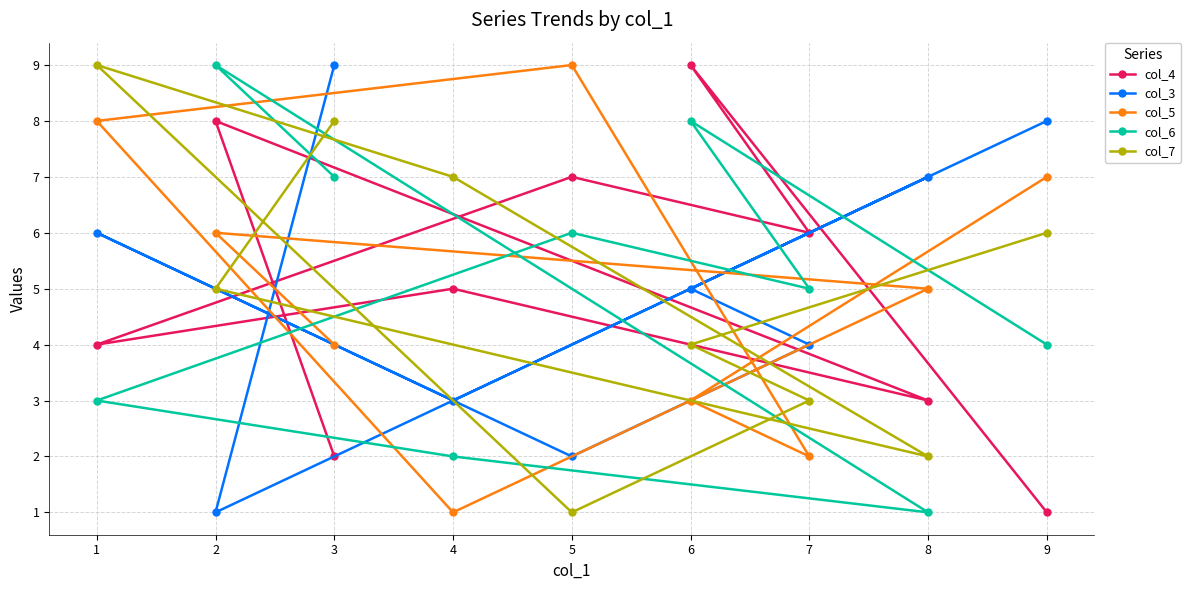

Rank the series at 2 from highest to lowest value.

col_6, col_4, col_5, col_7, col_3